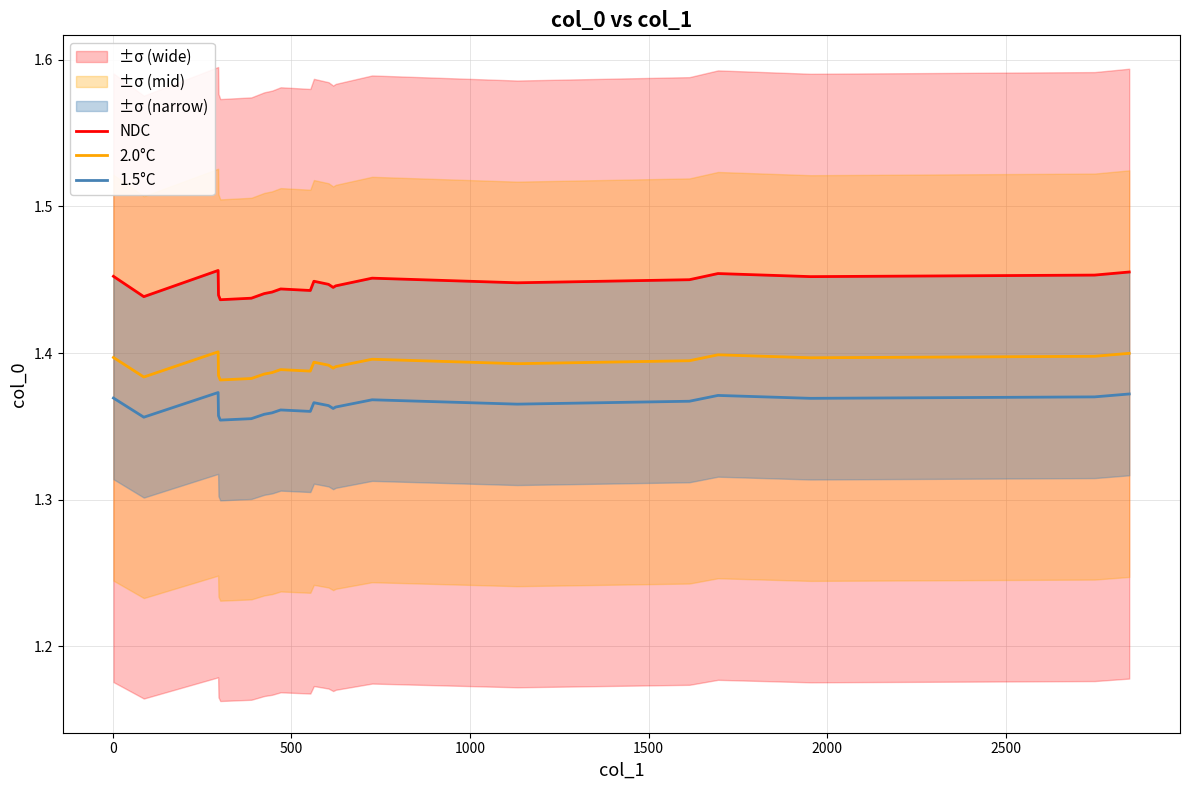

True or false: 1.5°C and 2.0°C cross at least once.

False